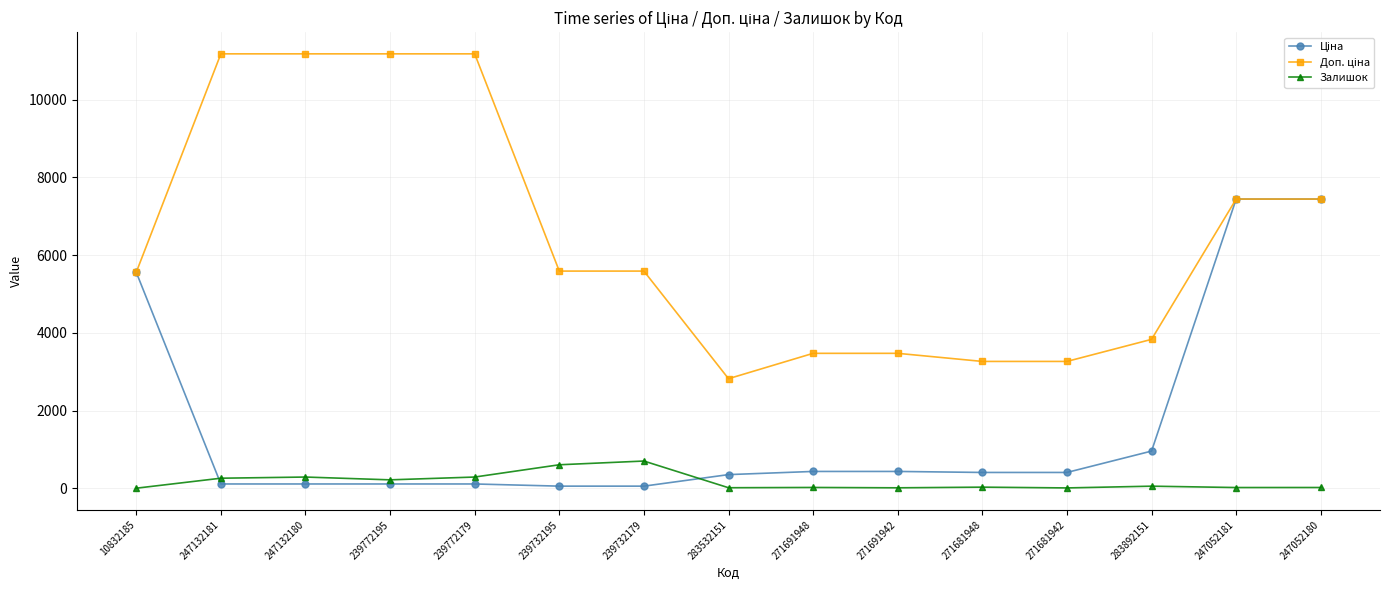

What is the maximum value for Залишок?

702.0